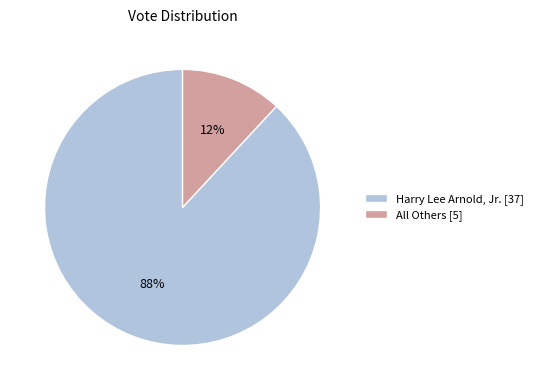

Do Harry Lee Arnold, Jr. and All Others together represent more than half of the pie?

Yes